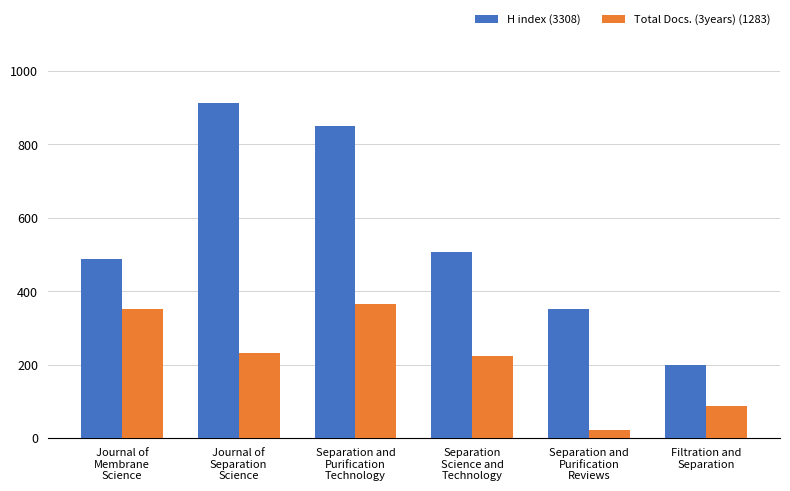

What is the difference between the maximum and second lowest values in the H index (3308) series?

560